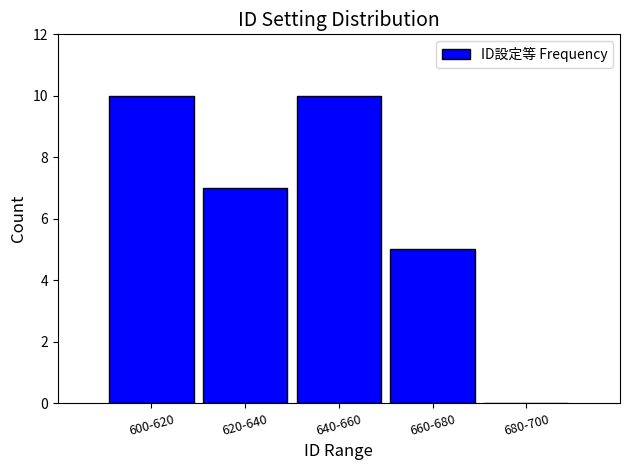

Reading right to left, what are all the values shown in this chart?

680-700=0	660-680=5	640-660=10	620-640=7	600-620=10